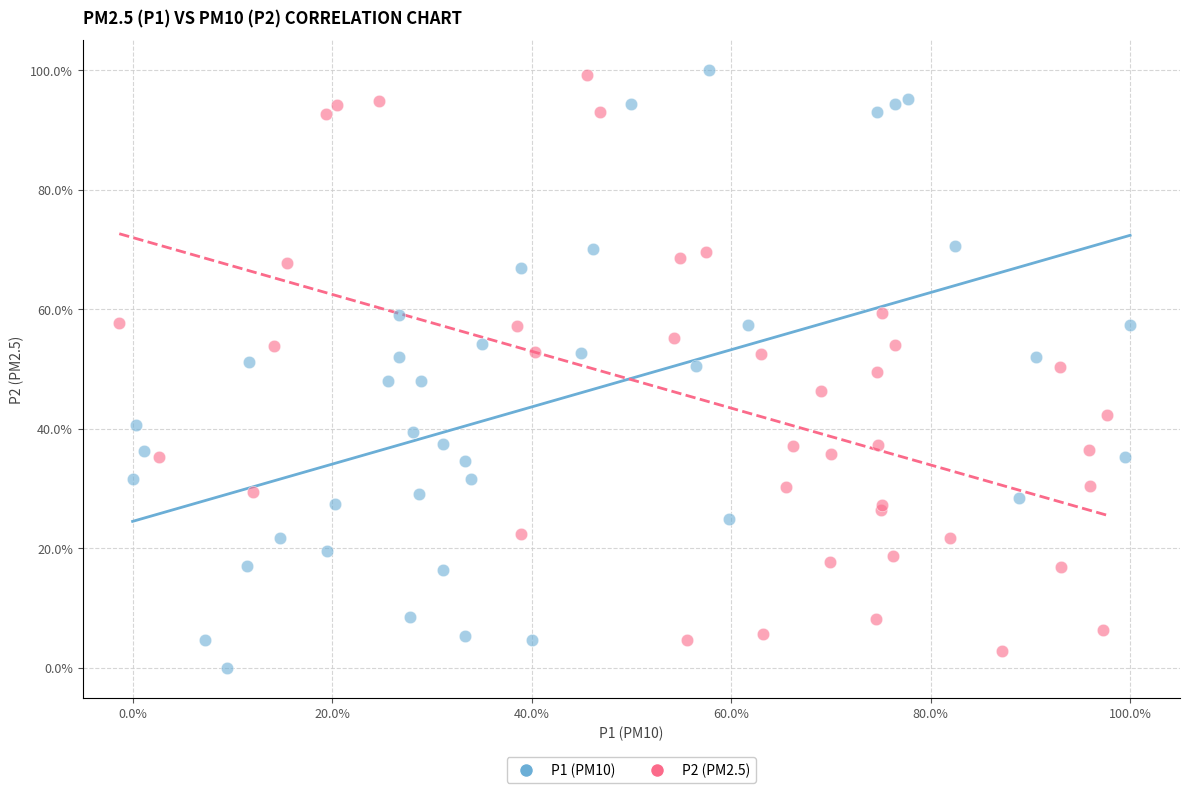

Which series has the largest Y range (max minus min)?

P1 (PM10)